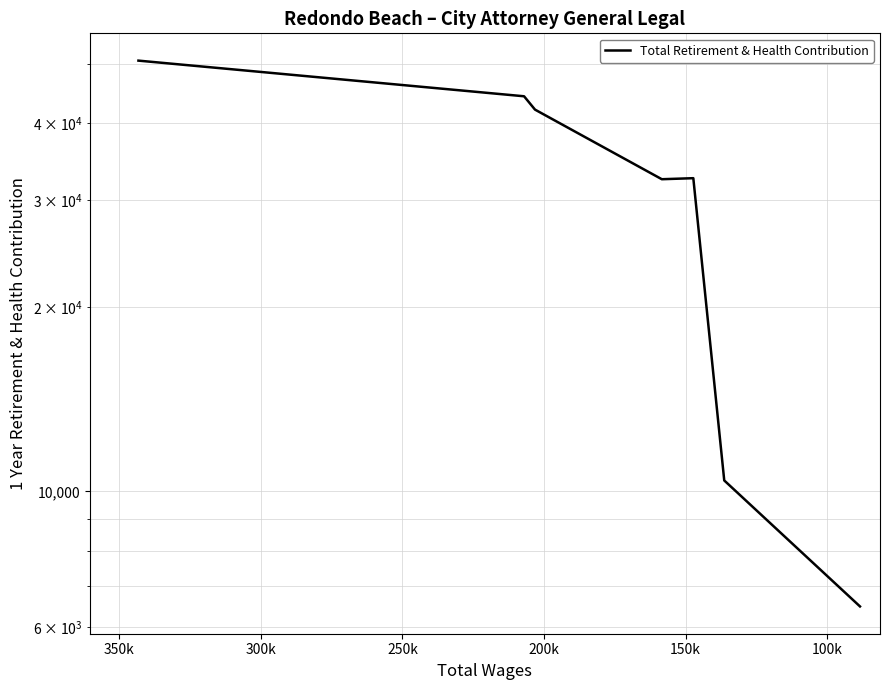

What is the maximum value shown in the chart?

50682